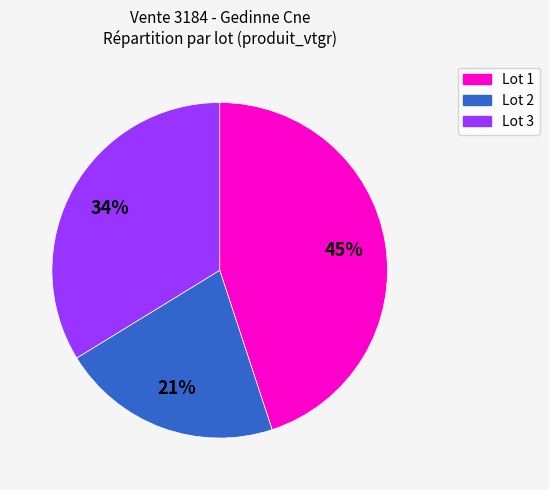

How many segments does this pie chart have?

3